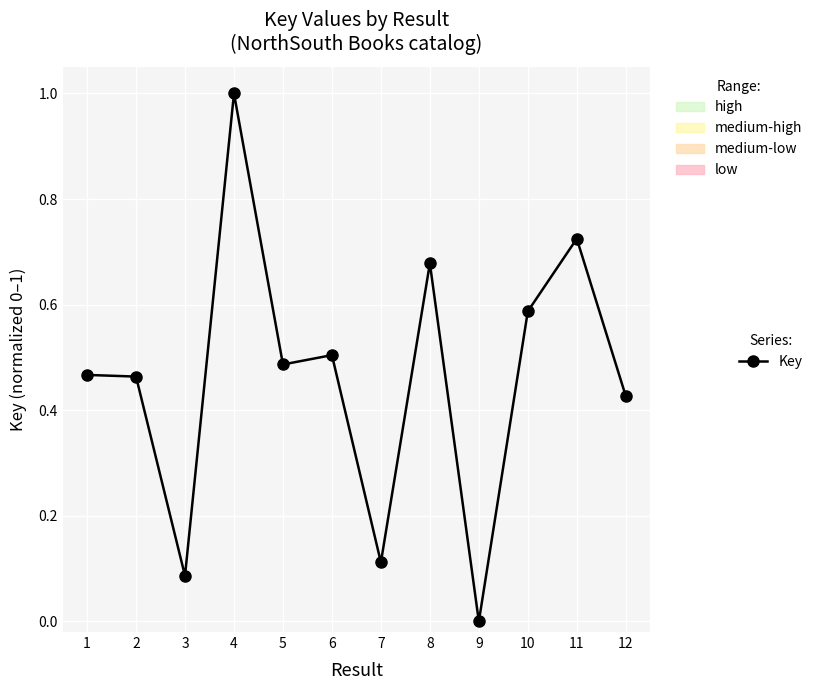

How many interior local valleys (lower than both neighbors) does the data have?

4